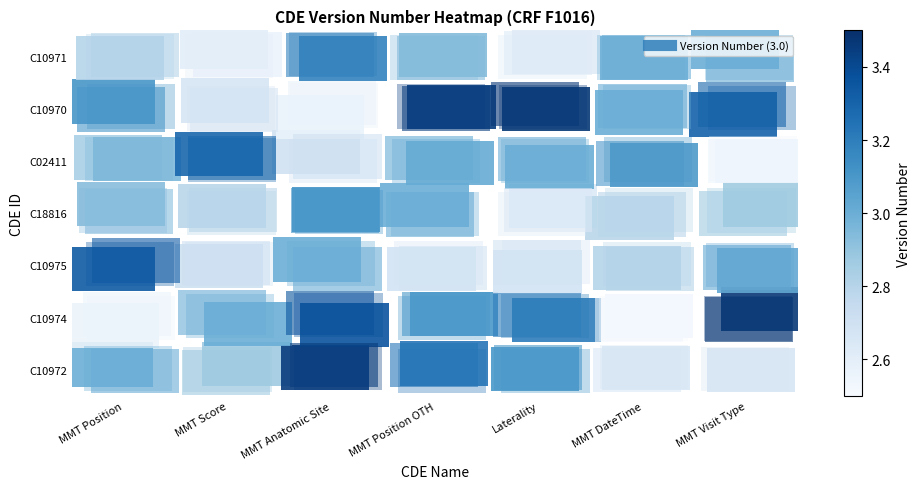

Rank the series by their maximum value, from highest to lowest.

C10974, C10970, C10972, C10975, C02411, C10971, C18816